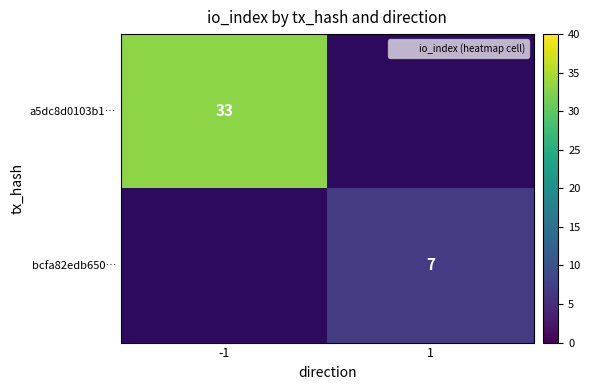

Which has a higher value, 1 or -1?

-1